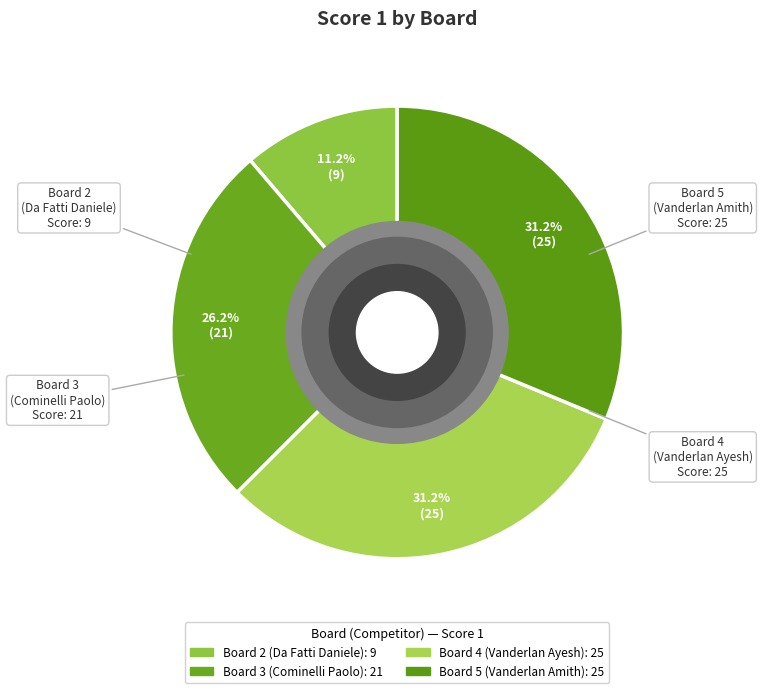

Is there a majority slice in this chart?

No